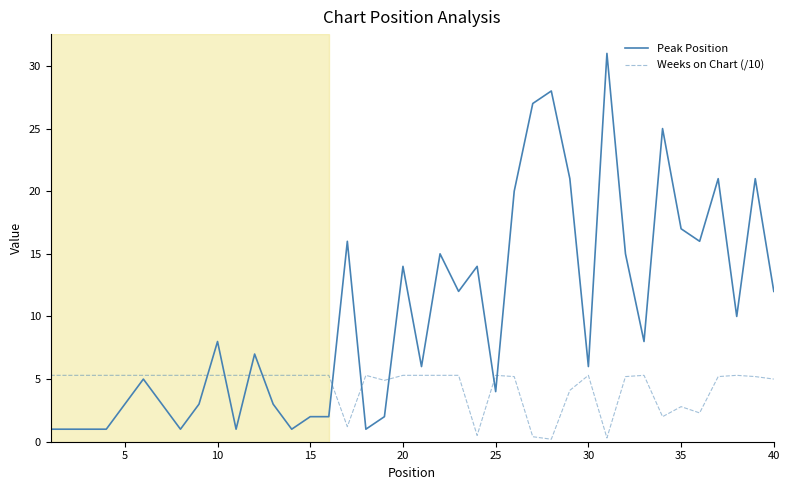

Rank the series by their average value, from highest to lowest.

Peak Position, Weeks on Chart (/10)